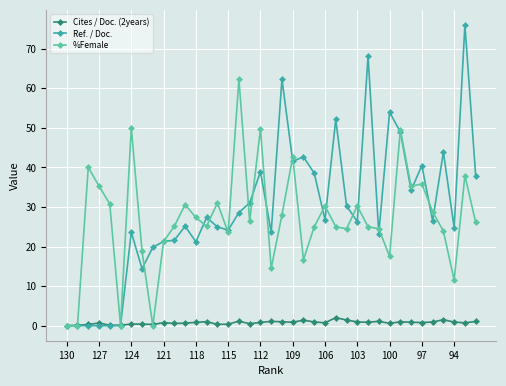

Which series has the widest spread of values?

Ref. / Doc.